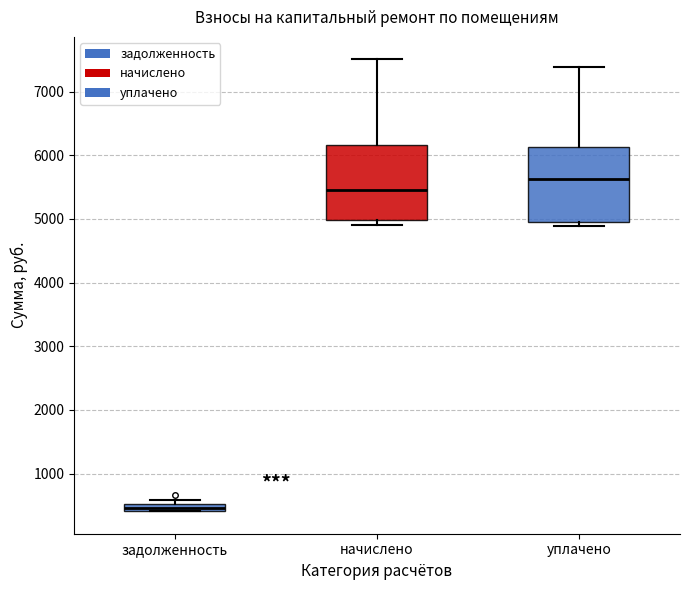

Where does the upper whisker of the box for уплачено end on the y-axis? The values are not printed on the chart, so give them approximately, as read against the axis.

7400